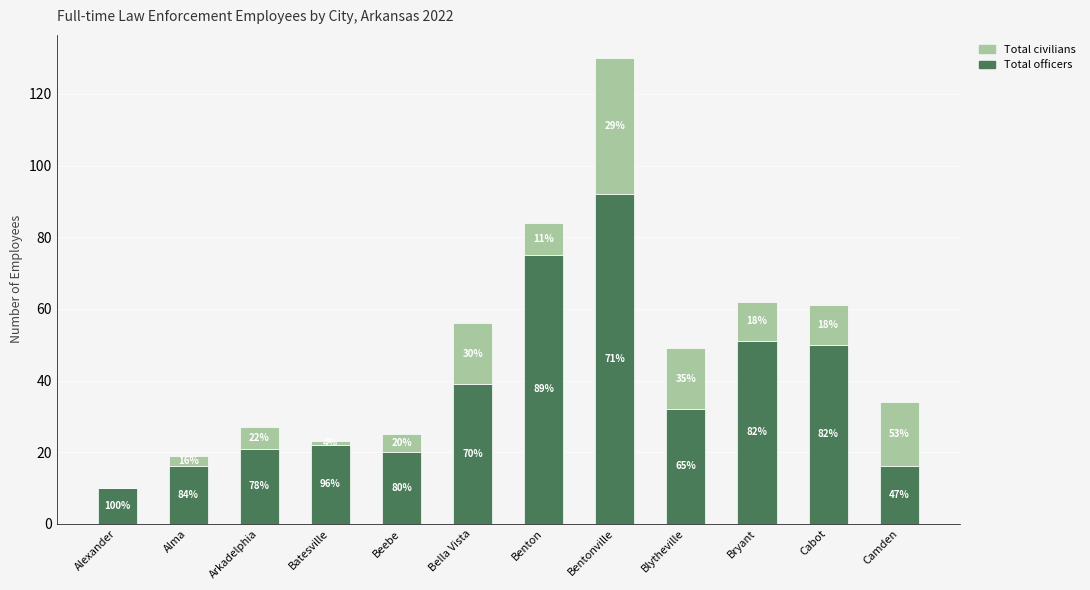

Does the chart contain stacked bars?

Yes